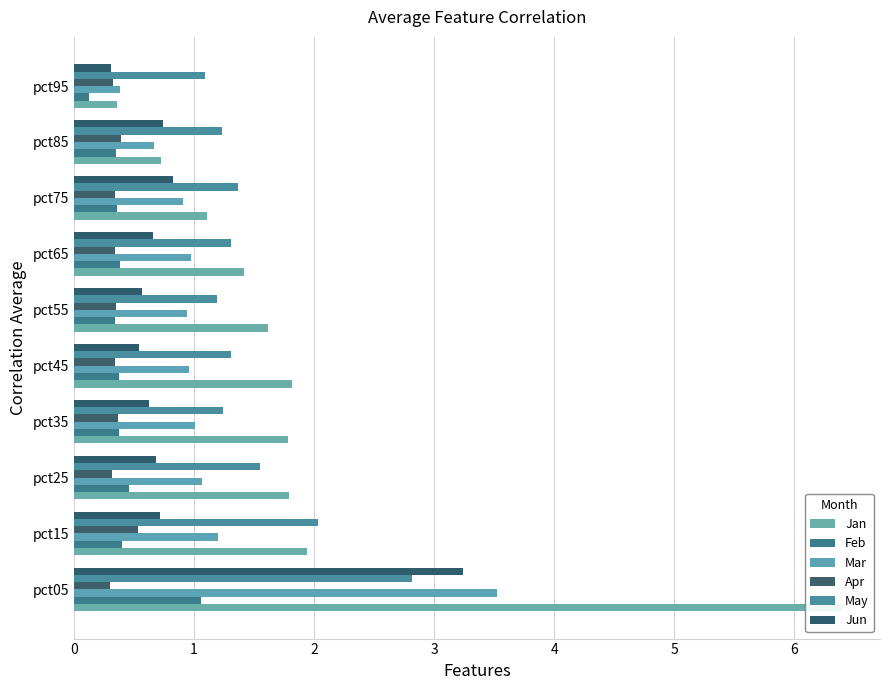

Is the value of Mar at pct55 greater than the value of Jan at pct85?

Yes